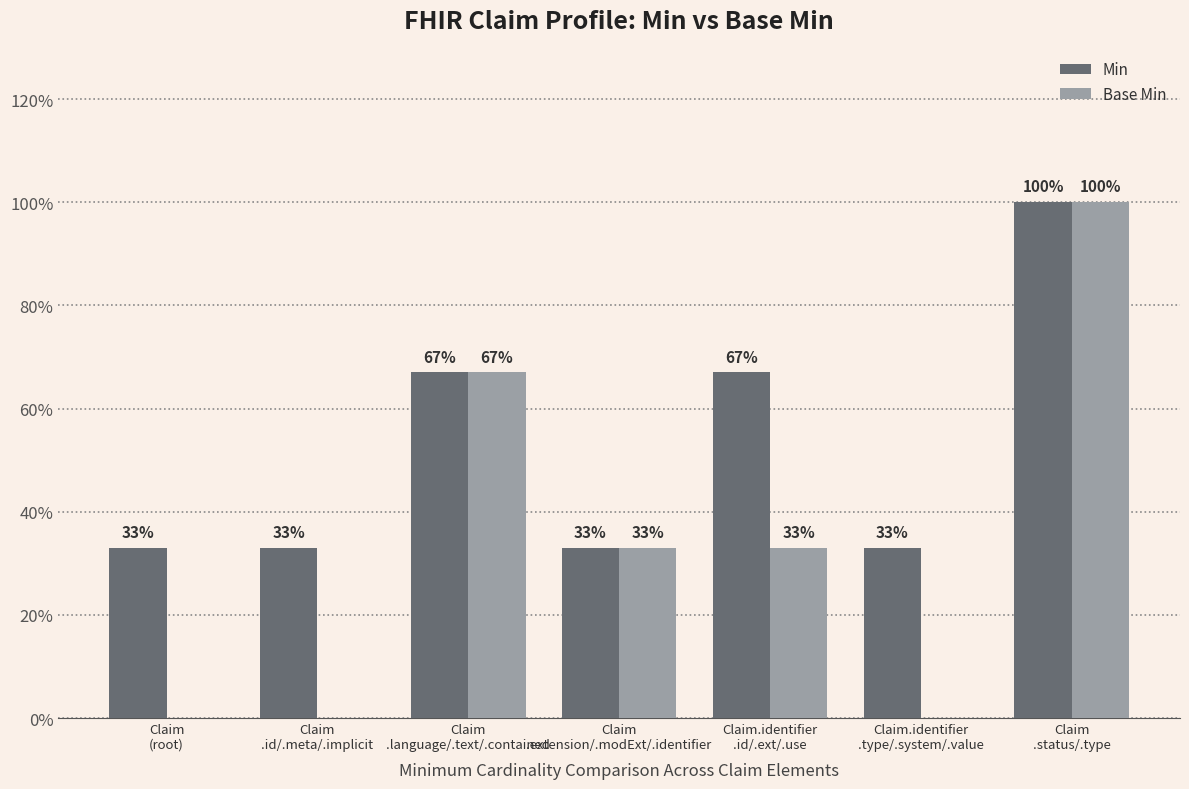

Reading left to right, transcribe all the data shown in this chart.

Min: Claim
(root)=33	Claim
.id/.meta/.implicit=33	Claim
.language/.text/.contained=67	Claim
.extension/.modExt/.identifier=33	Claim.identifier
.id/.ext/.use=67	Claim.identifier
.type/.system/.value=33	Claim
.status/.type=100
Base Min: Claim
(root)=0	Claim
.id/.meta/.implicit=0	Claim
.language/.text/.contained=67	Claim
.extension/.modExt/.identifier=33	Claim.identifier
.id/.ext/.use=33	Claim.identifier
.type/.system/.value=0	Claim
.status/.type=100